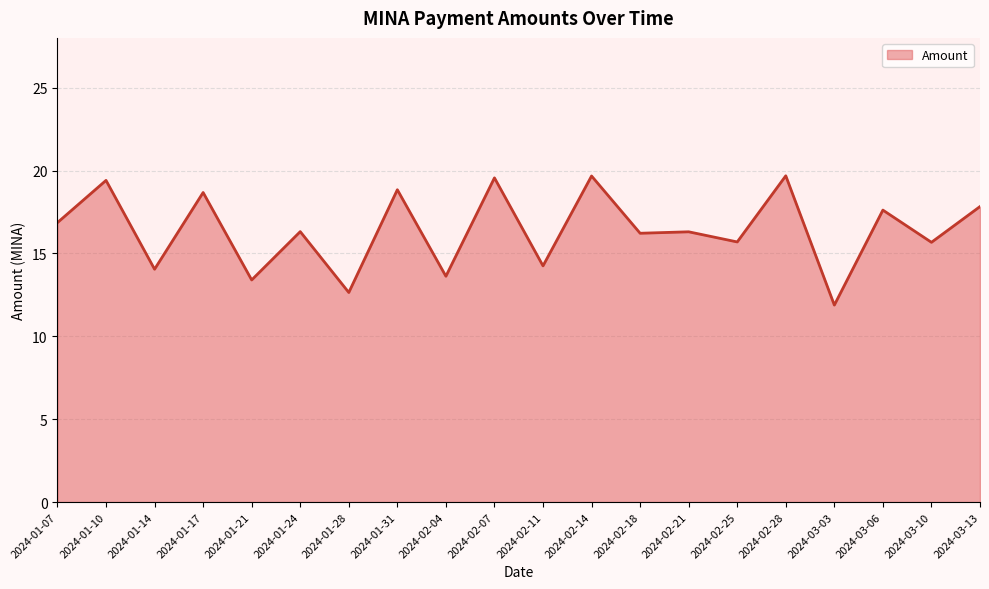

What is the difference between the values at 2024-02-04 and 2024-03-06?

4.0